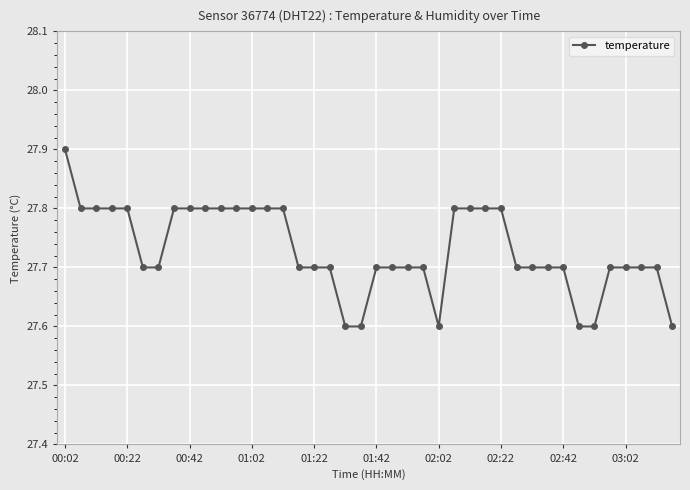

What is the maximum value shown in the chart?

27.9